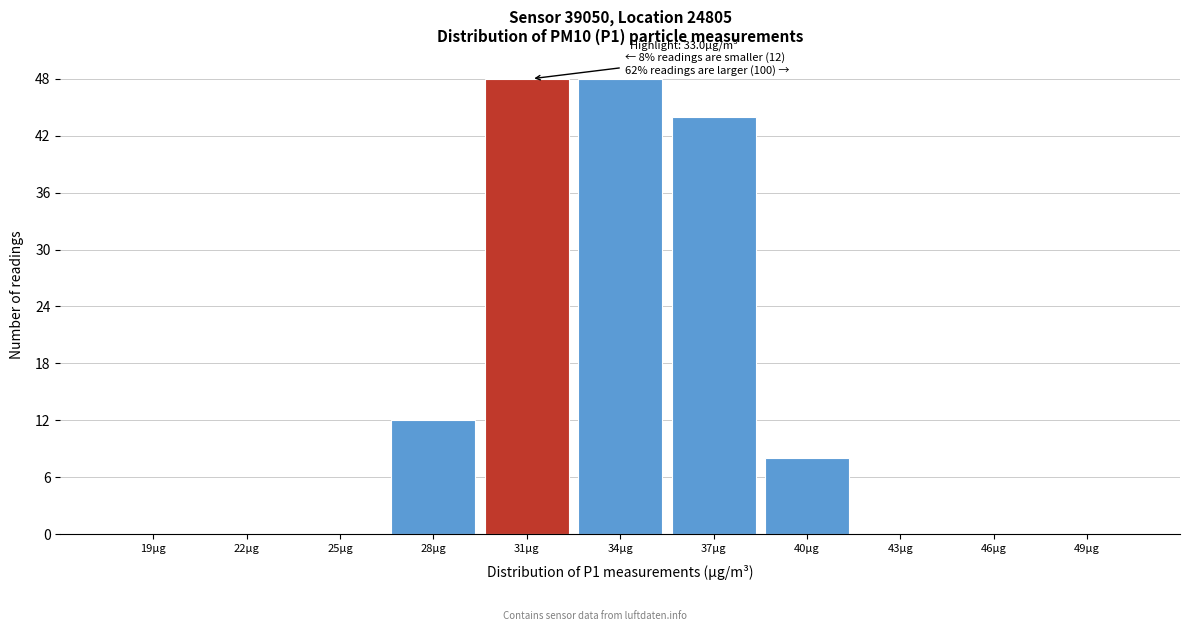

Reading left to right, list all the values displayed in this chart.

19µg=0	22µg=0	25µg=0	28µg=12	31µg=48	34µg=48	37µg=44	40µg=8	43µg=0	46µg=0	49µg=0